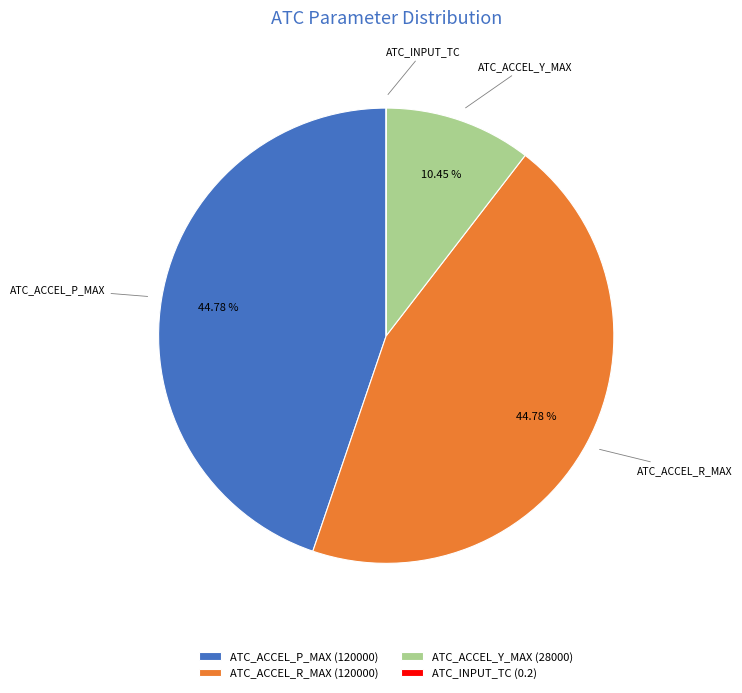

True or false: ATC_ACCEL_Y_MAX accounts for 23% of the total.

False